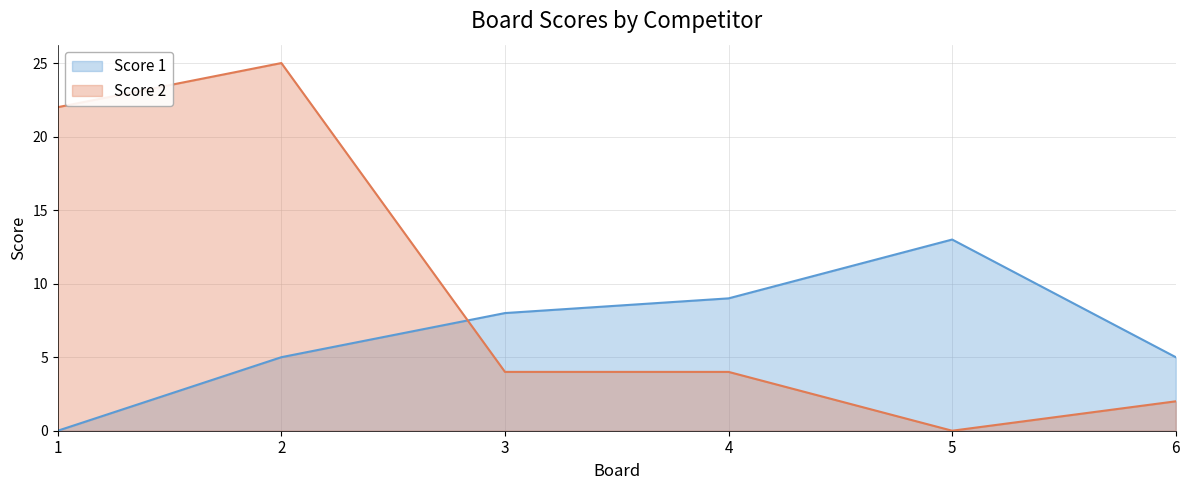

At which label does Score 2 first exceed 4?

1